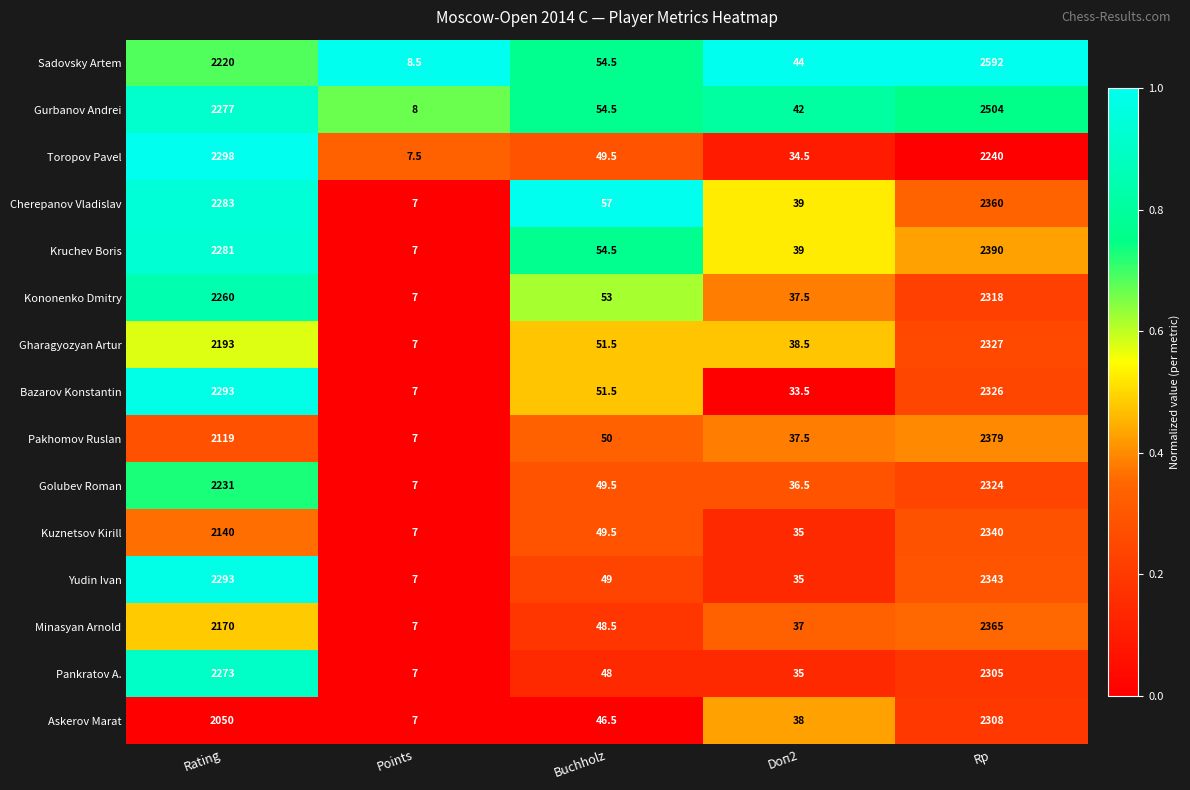

Between Rating and Doп2, which series saw the biggest shift?

Toropov Pavel